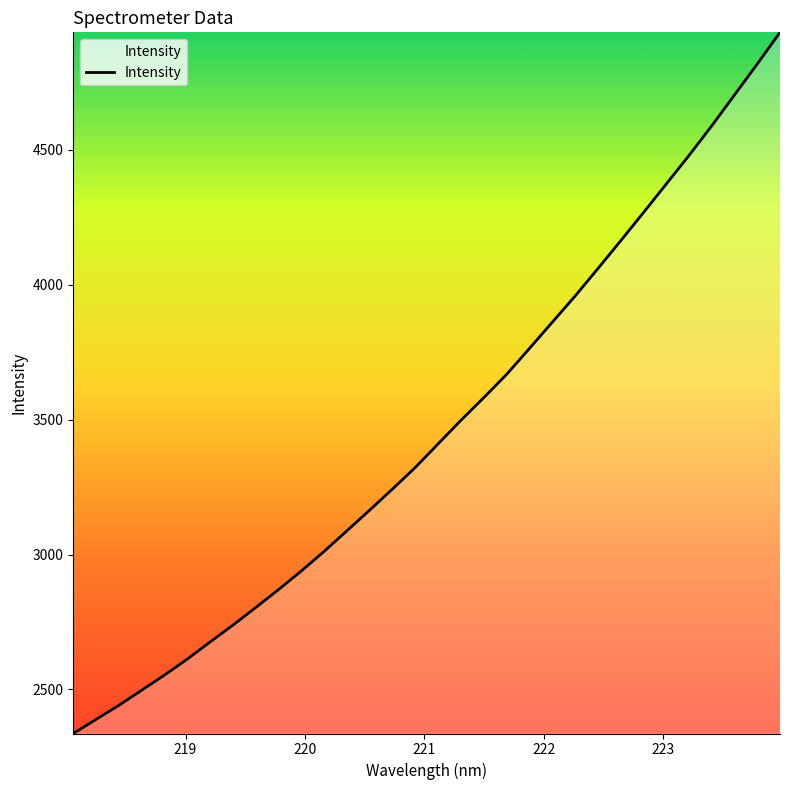

What is the difference between the maximum and minimum values?

2599.3